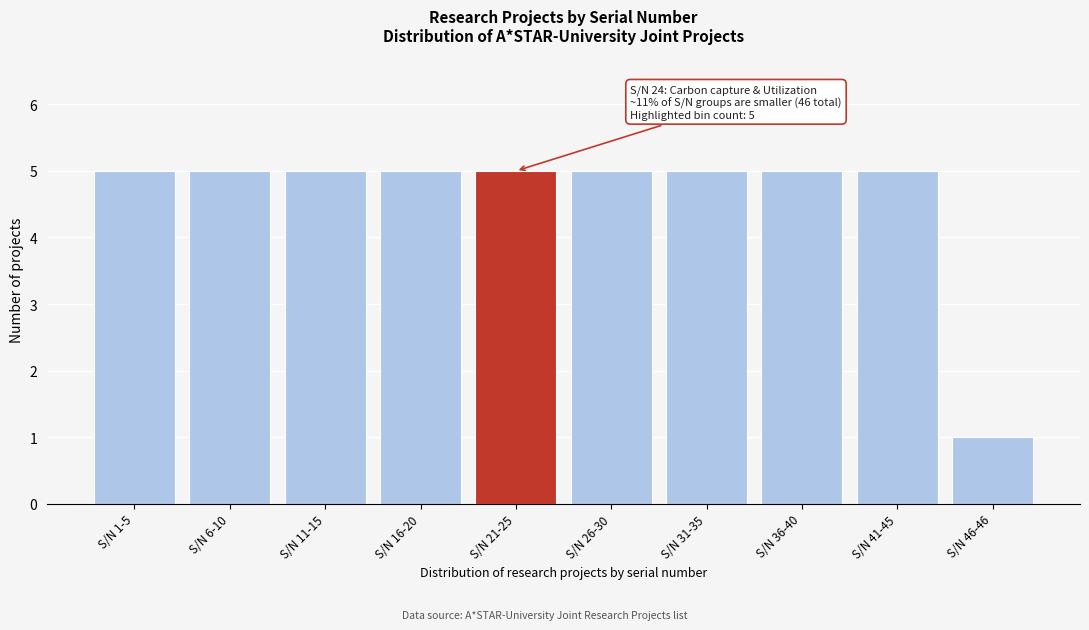

Reading left to right, list all the values displayed in this chart.

5	5	5	5	5	5	5	5	5	1